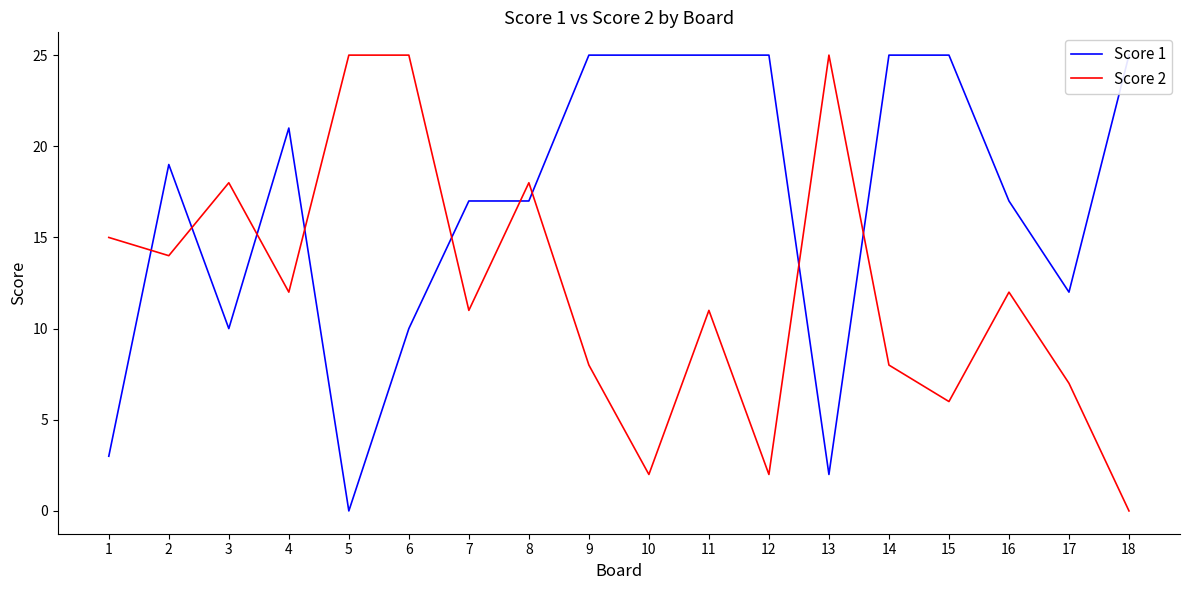

How many series are shown in this chart?

2